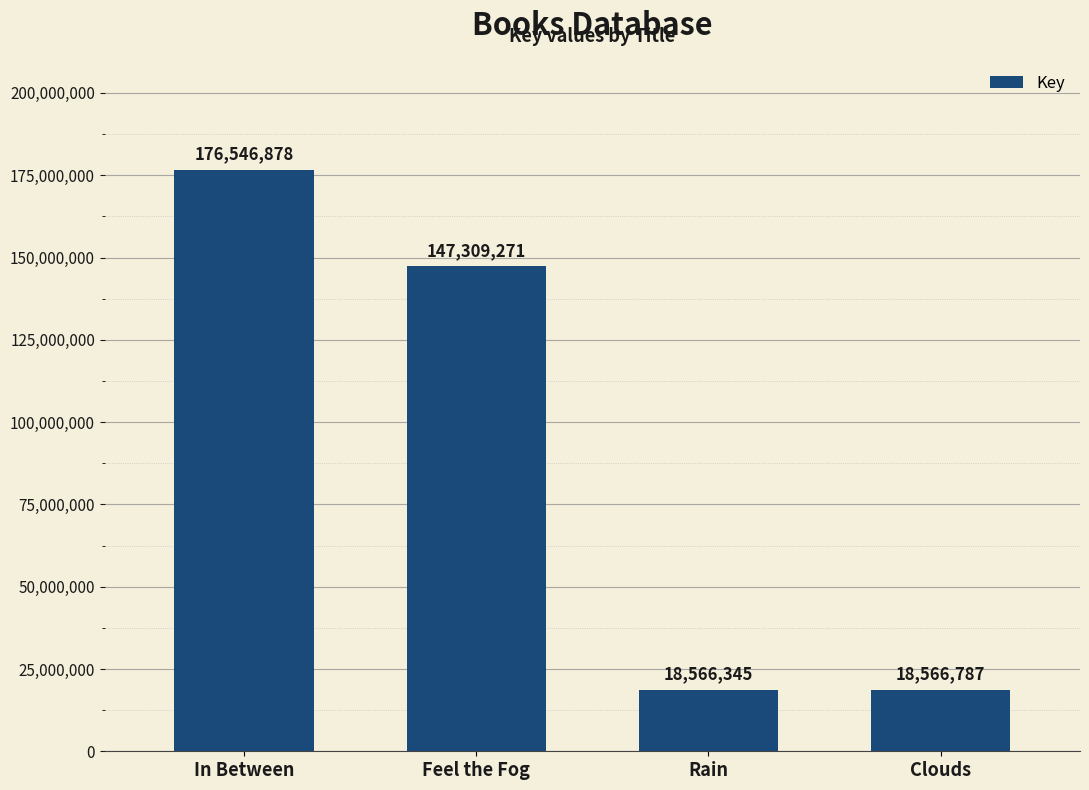

What is the value of the 2nd bar from the left?

147309271